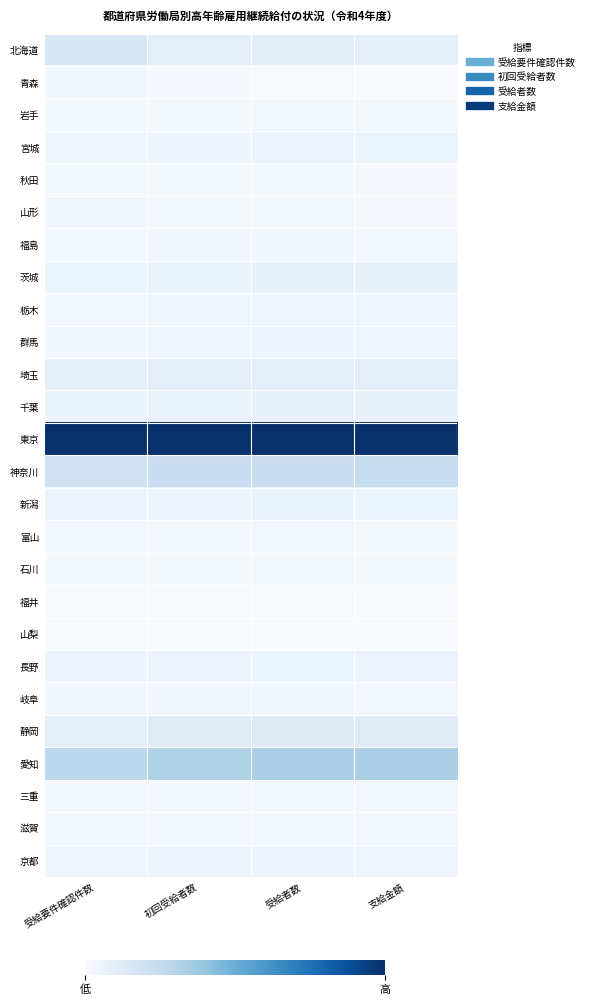

List the series in order of their peak value, highest first.

東京, 愛知, 神奈川, 北海道, 静岡, 埼玉, 千葉, 茨城, 新潟, 長野, 宮城, 京都, 群馬, 栃木, 岐阜, 福島, 山形, 青森, 三重, 富山, 滋賀, 岩手, 石川, 秋田, 福井, 山梨